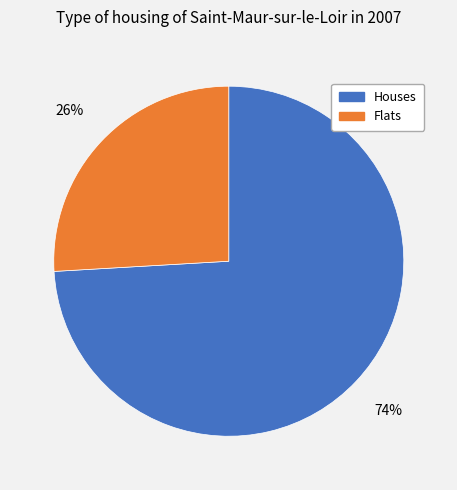

To the nearest percent, what portion does Flats represent?

26%